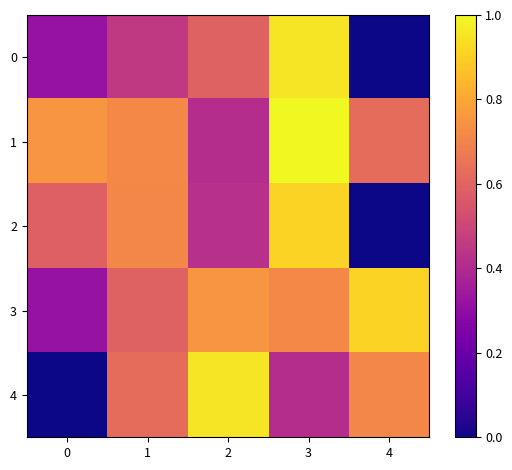

At which category is the sum across all series the highest?

3